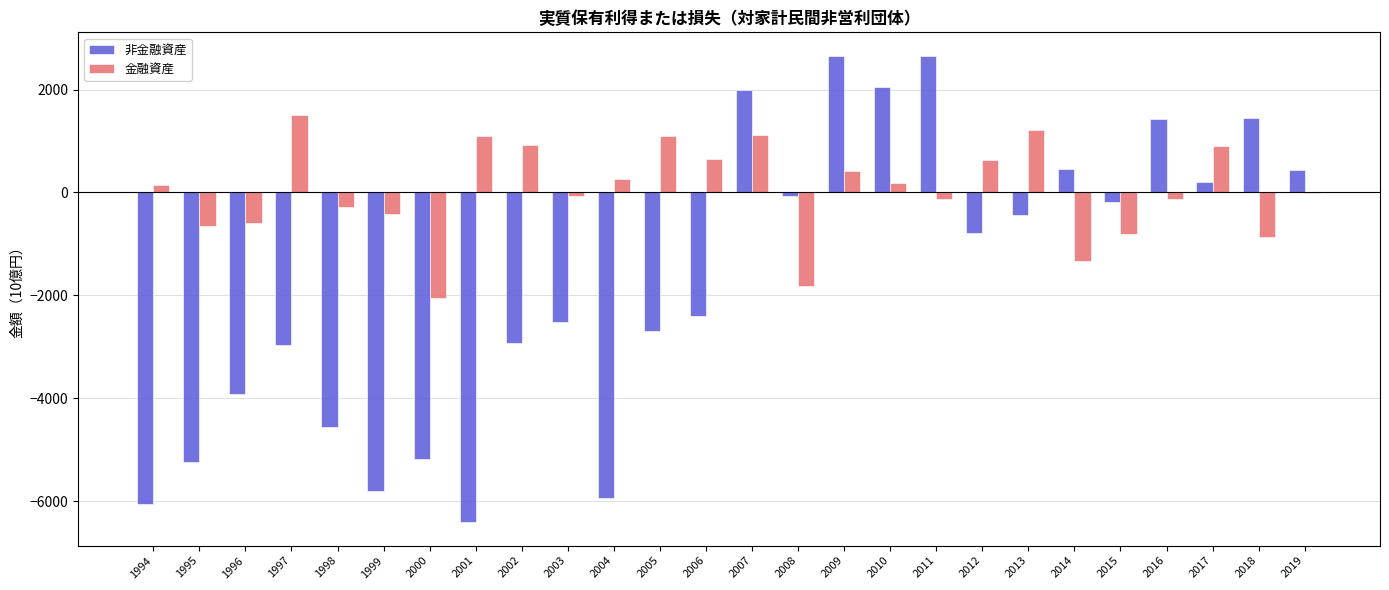

What are all the series names shown in the legend?

非金融資産, 金融資産